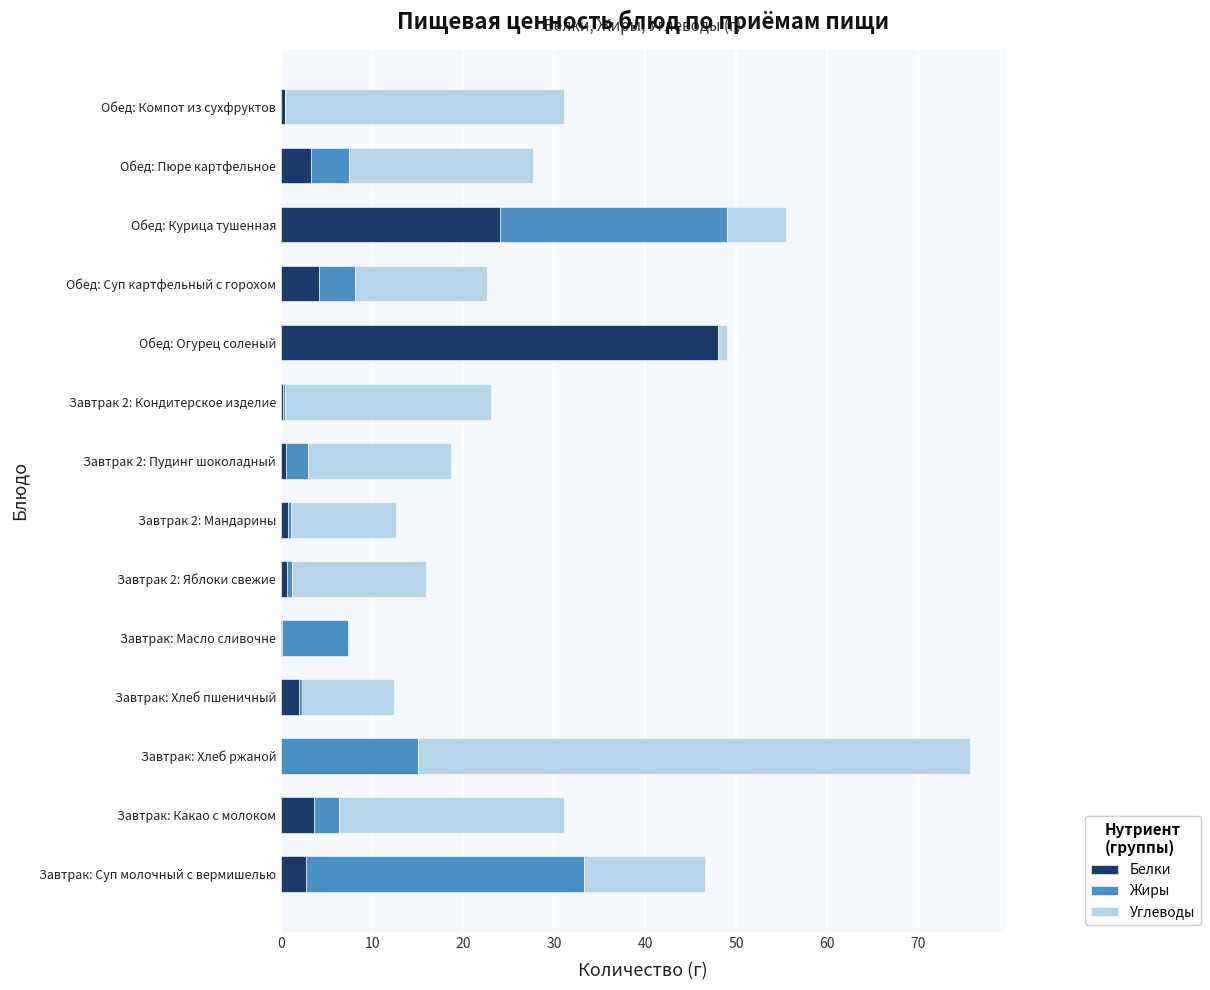

Count the number of data series in this chart.

3